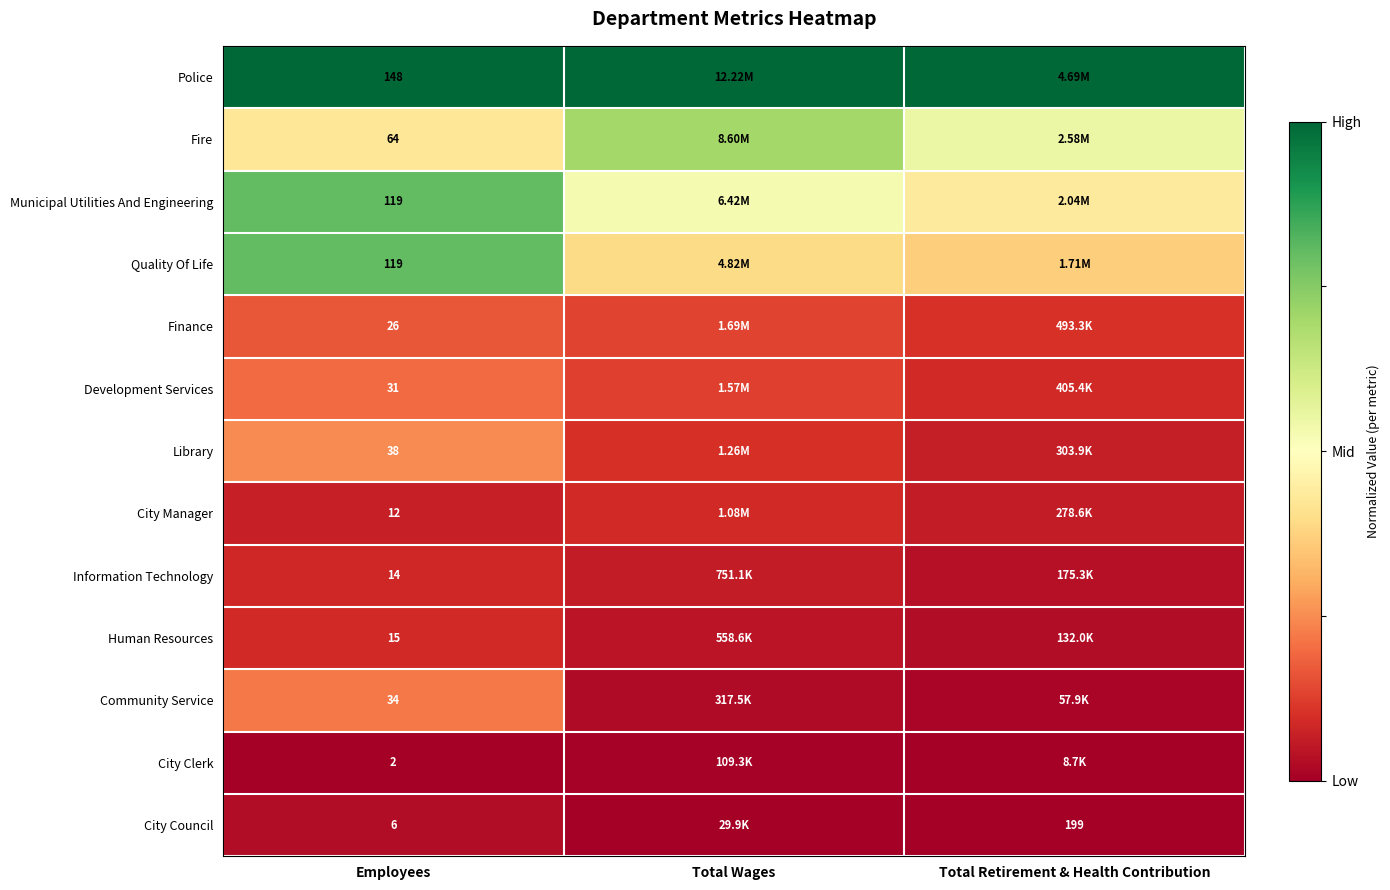

List the series in order of their peak value, lowest first.

City Clerk, City Council, Information Technology, City Manager, Human Resources, Finance, Development Services, Community Service, Library, Fire, Municipal Utilities And Engineering, Quality Of Life, Police